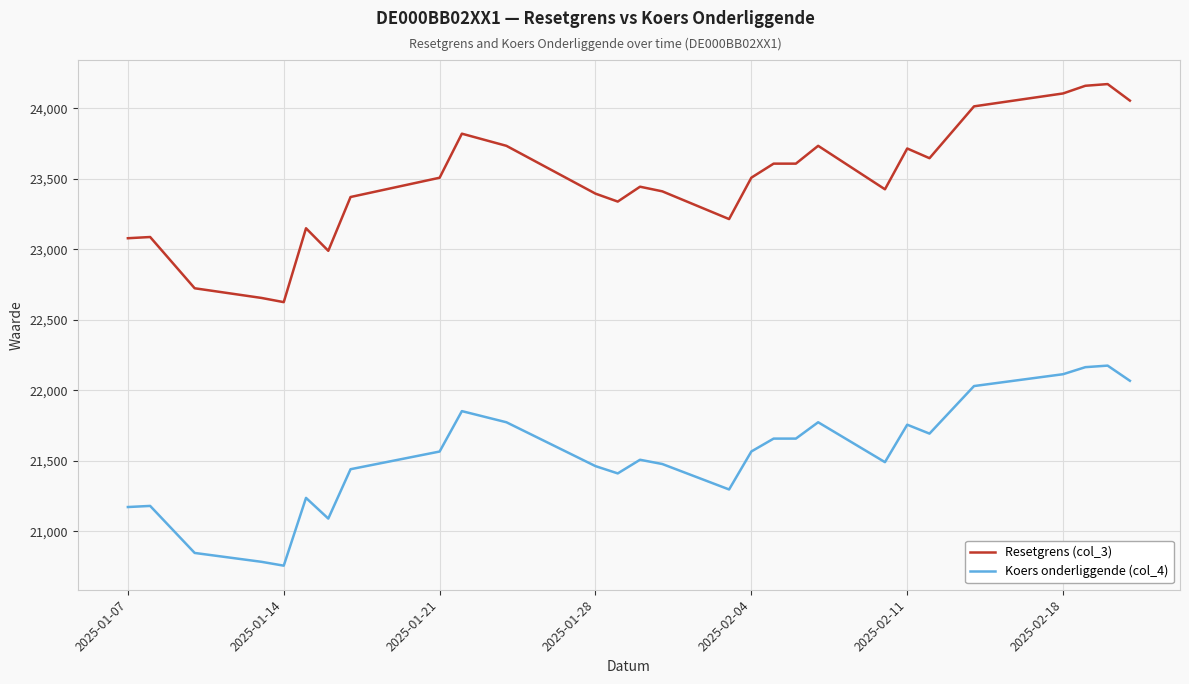

What is the minimum value for Resetgrens (col_3)?

22625.6